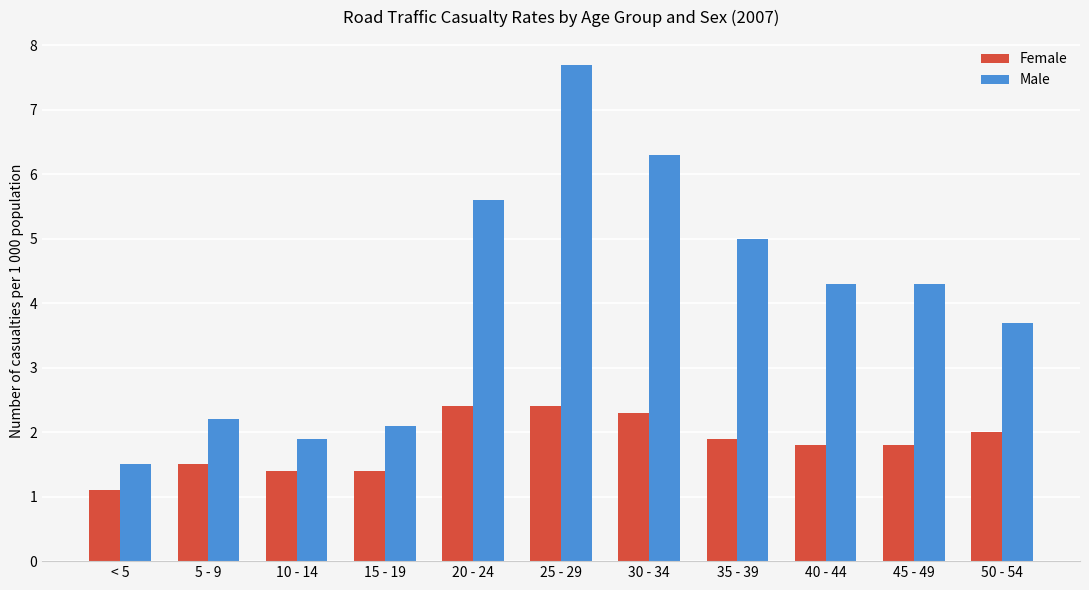

How many distinct data groups are displayed?

2